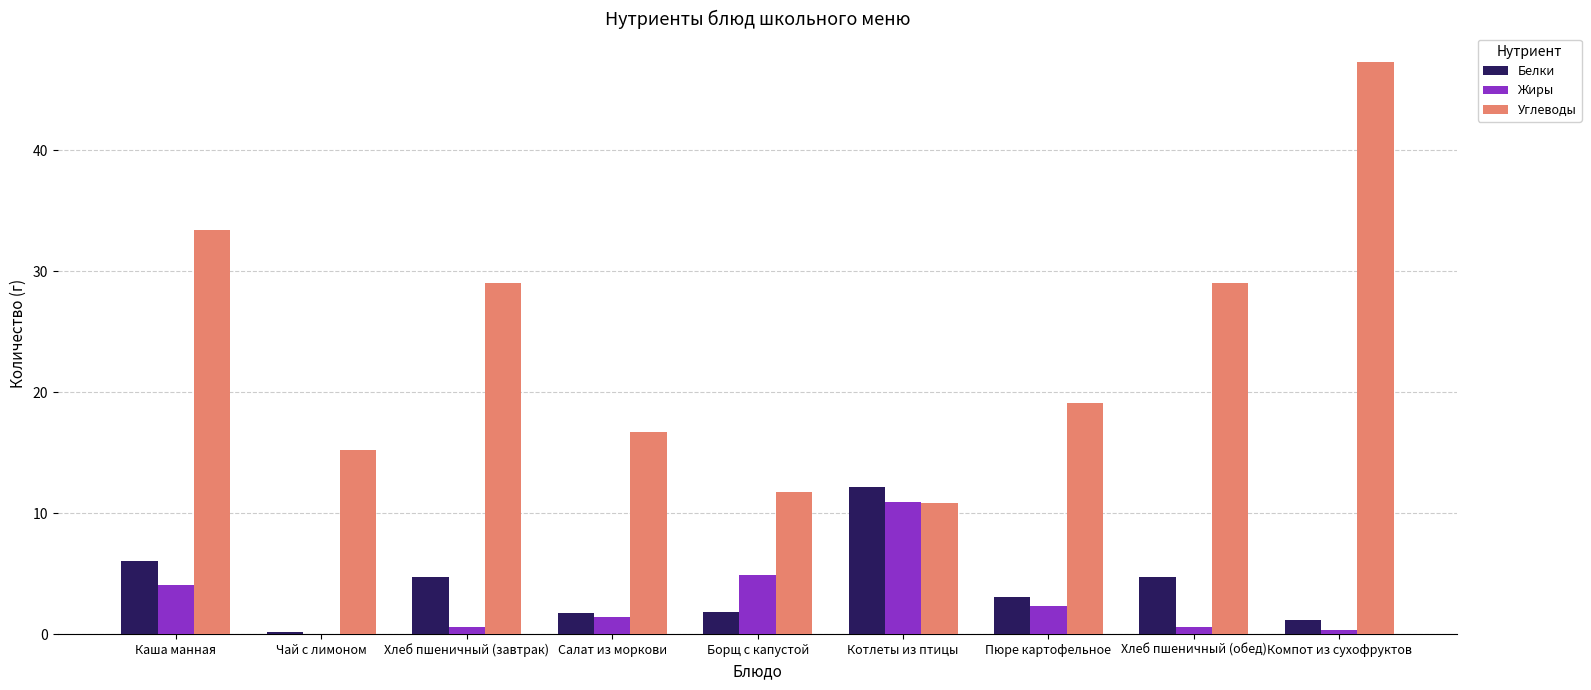

What is the approximate value of Углеводы at Борщ с капустой?

11.8